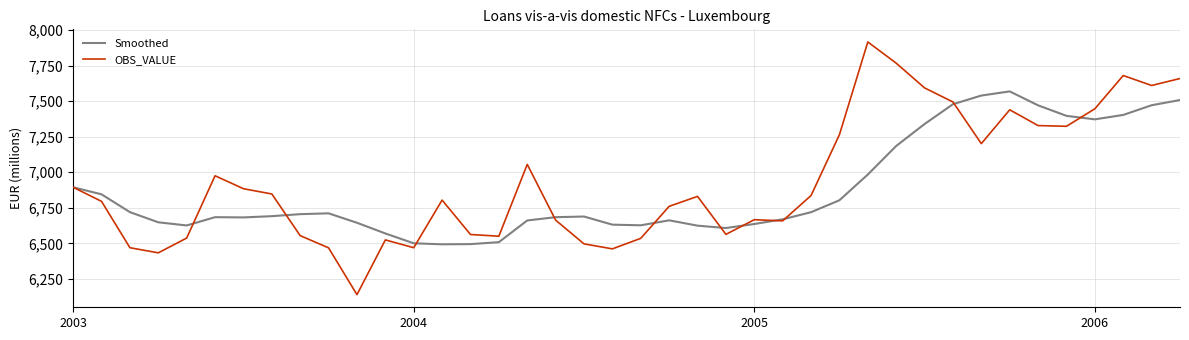

What is the smallest value displayed?

6139.0